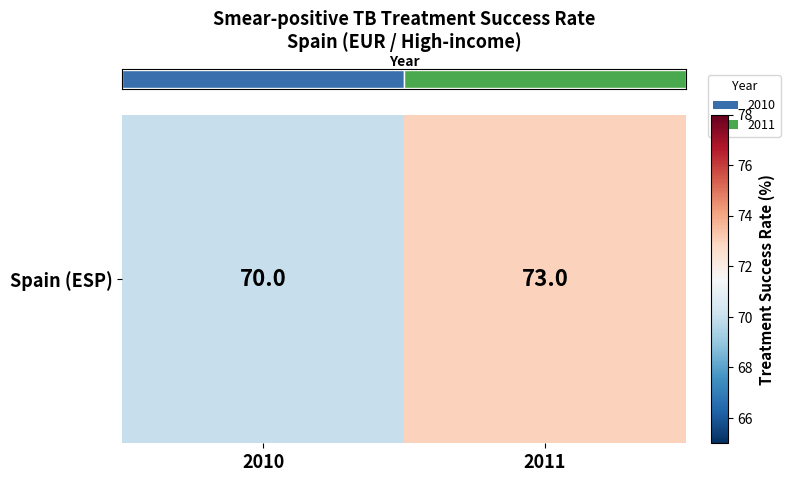

How many values are below 73?

1